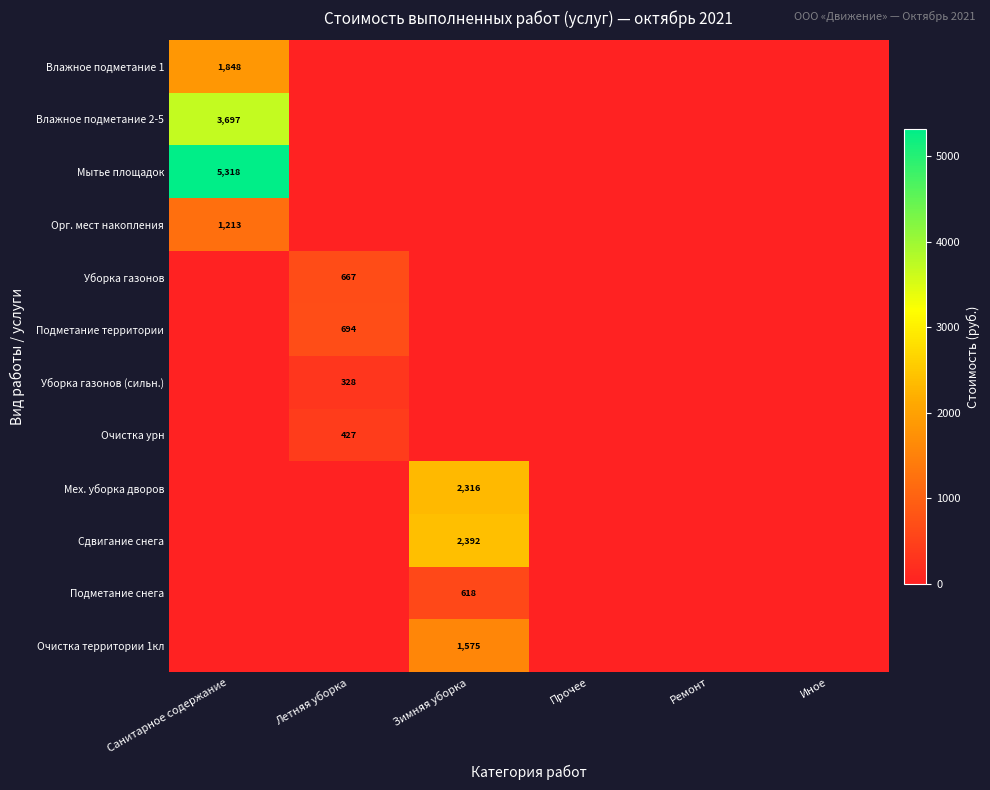

Is it true that Орг. мест накопления equals 1213 at Санитарное содержание?

True